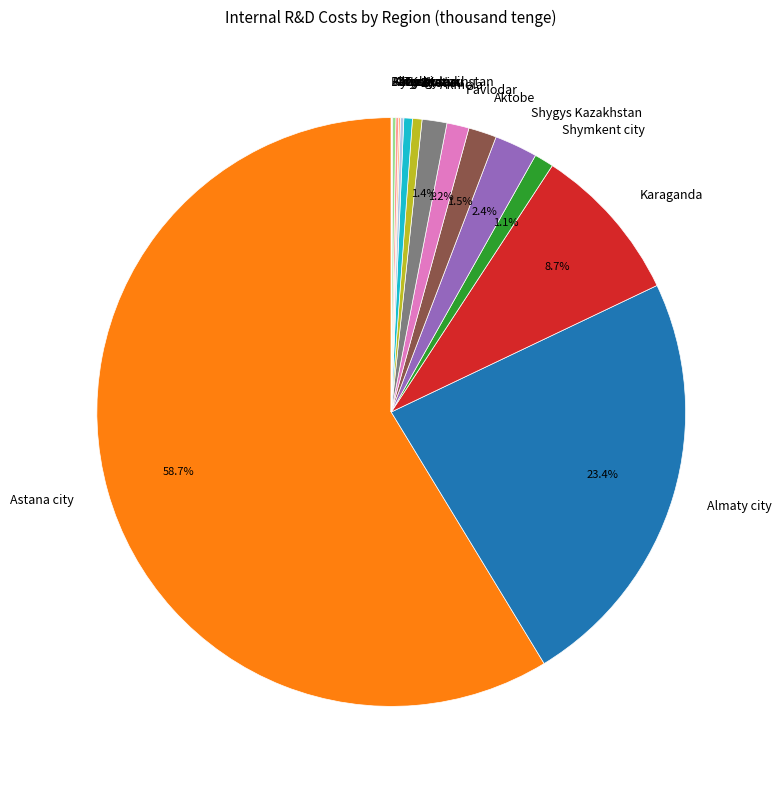

Does Karaganda represent more than half of the total?

No